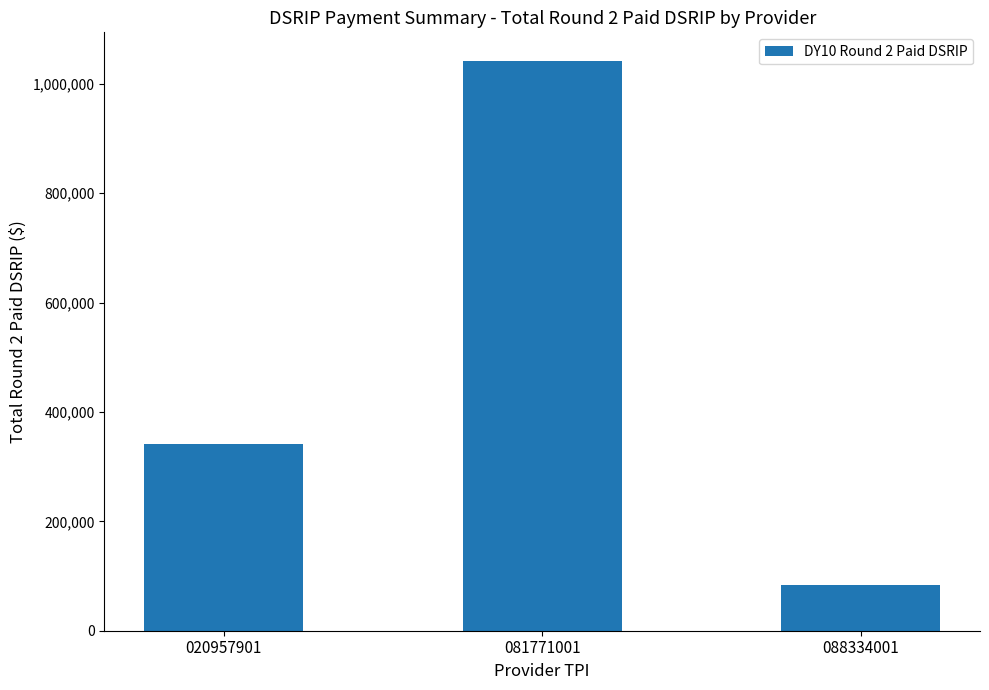

Does the chart contain any negative values?

No